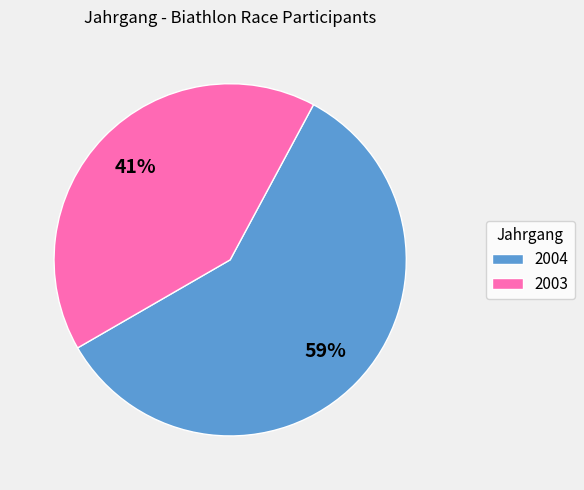

How many segments does this pie chart have?

2